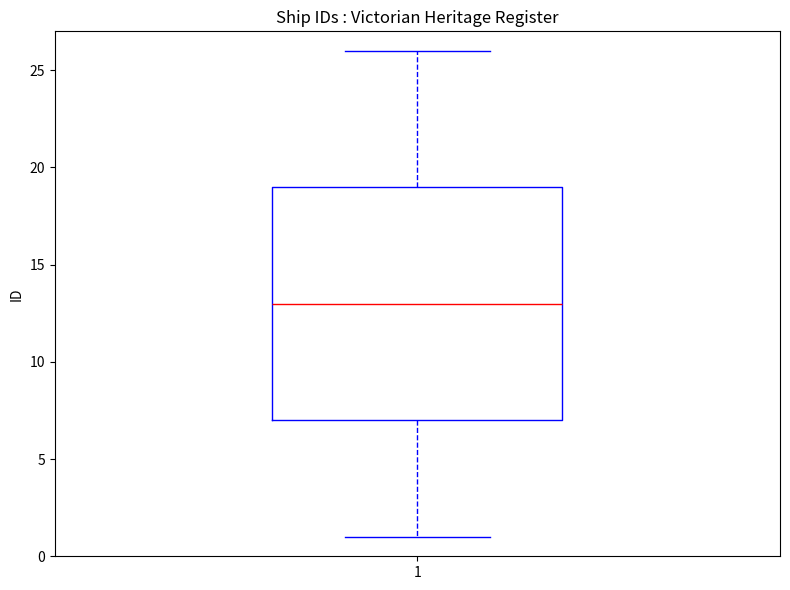

Transcribe this box plot: give where the median line is, the range the box spans, and where the two whiskers end, as read against the y-axis. The values are not printed on the chart, so give them approximately, as read against the axis.

median 13, box 7 to 19, whiskers 1 to 26